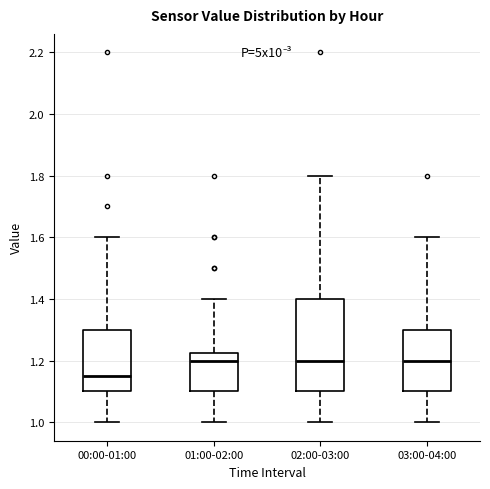

Reading left to right, transcribe this box plot: for each box, give where its median line is, the range the box spans, and where its two whiskers end, as read against the y-axis. The values are not printed on the chart, so give them approximately, as read against the axis.

00:00-01:00: median 1.16, box 1.10 to 1.30, whiskers 1.00 to 1.60
01:00-02:00: median 1.20, box 1.10 to 1.22, whiskers 1.00 to 1.40
02:00-03:00: median 1.20, box 1.10 to 1.40, whiskers 1.00 to 1.80
03:00-04:00: median 1.20, box 1.10 to 1.30, whiskers 1.00 to 1.60